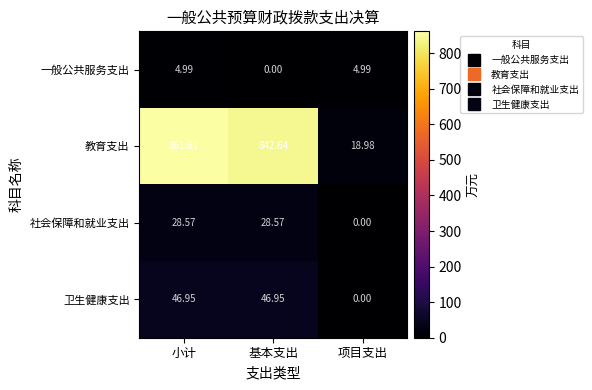

List the series in order of their peak value, highest first.

教育支出, 卫生健康支出, 社会保障和就业支出, 一般公共服务支出